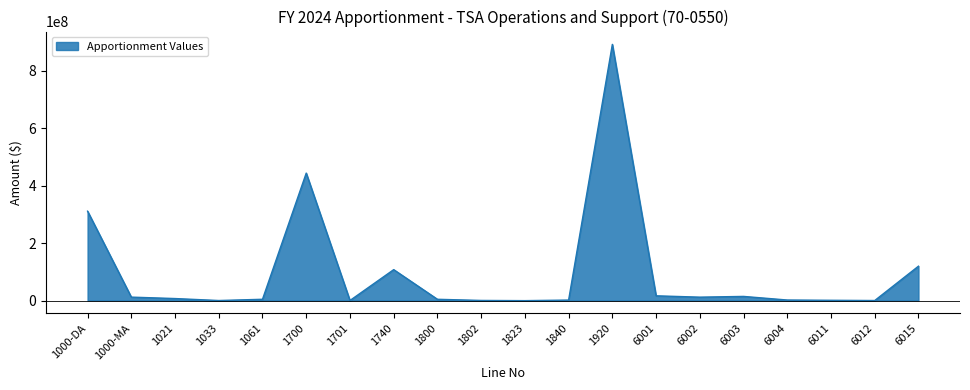

Which has a higher value, 1700 or 6002?

1700